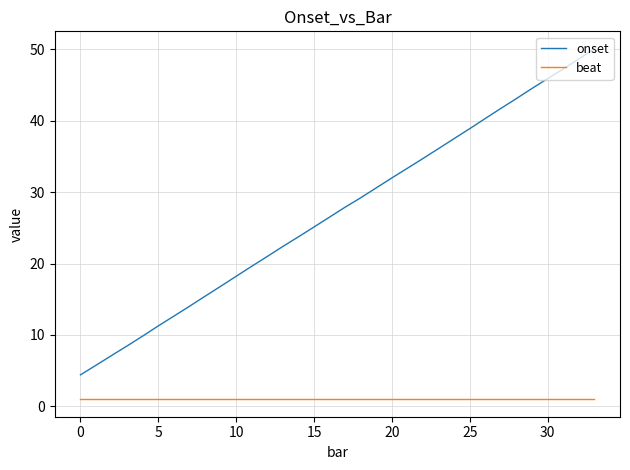

List the series in order of their peak value, lowest first.

beat, onset